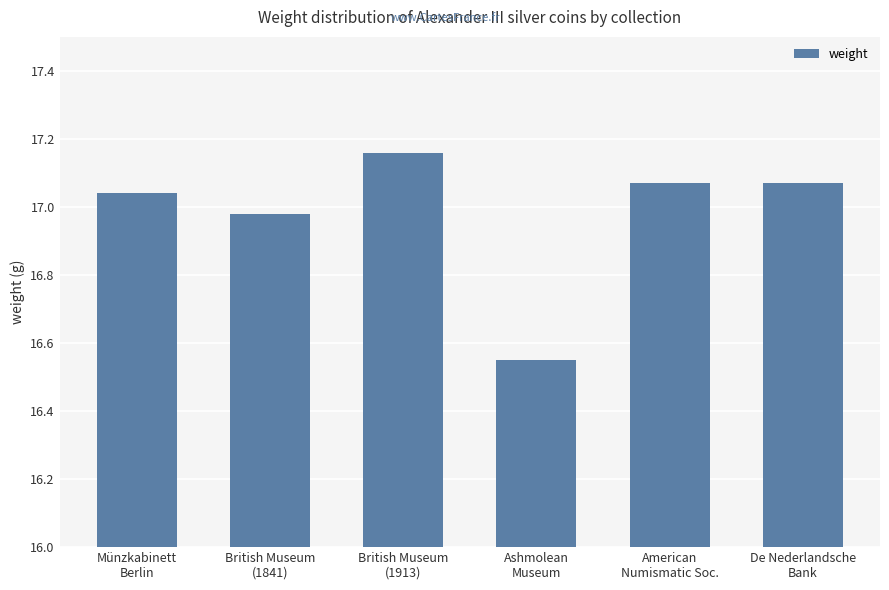

Which category has the highest value across all series?

British Museum
(1913)